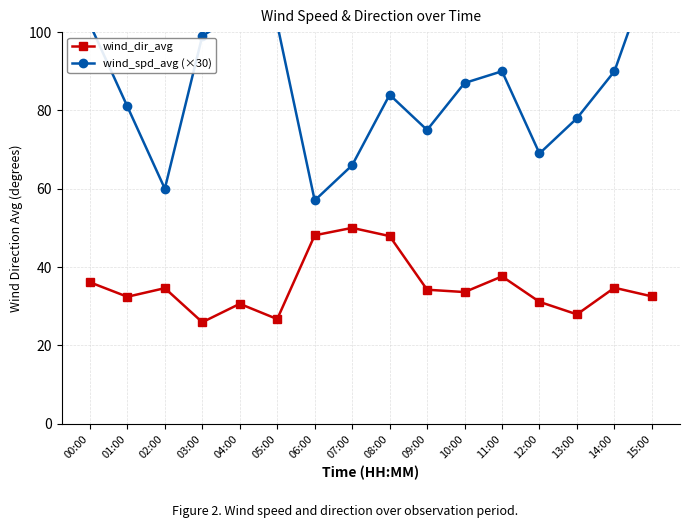

True or false: wind_spd_avg (×30) has more than 2 points higher than both neighbors.

True